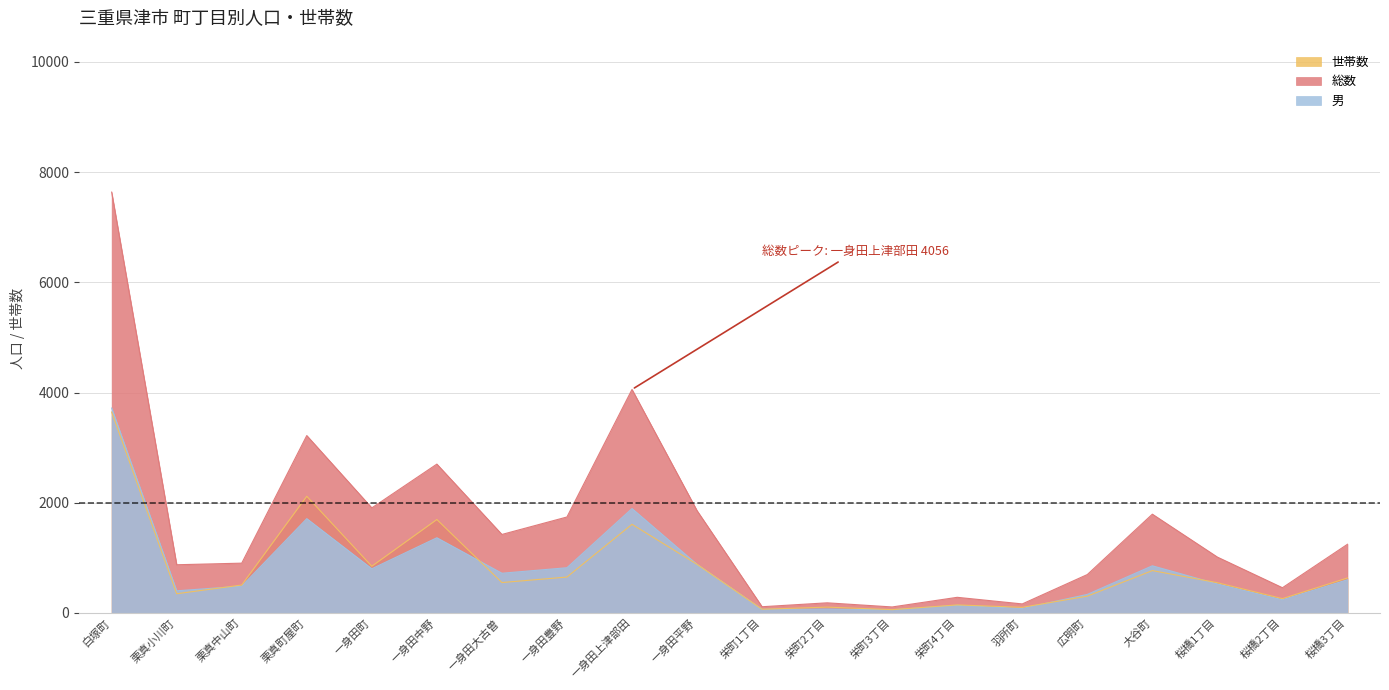

Which has a higher value, 桜橋3丁目 or 一身田平野?

一身田平野